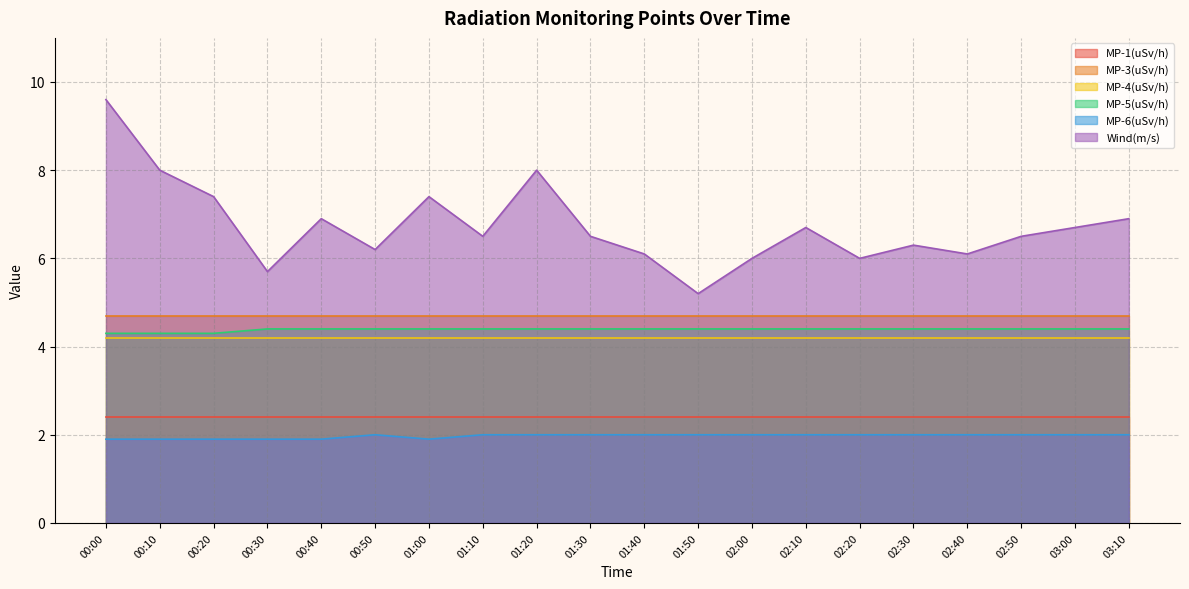

Read the Wind(m/s) value at 02:10.

6.7